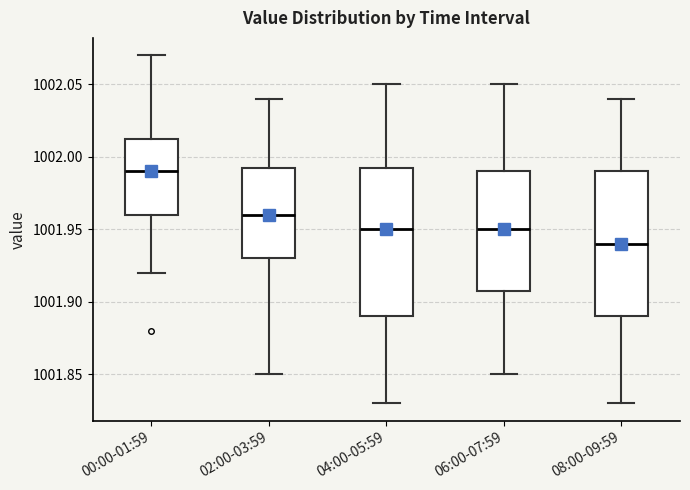

Where does the lower whisker of the box for 06:00-07:59 end on the y-axis? The values are not printed on the chart, so give them approximately, as read against the axis.

1001.850